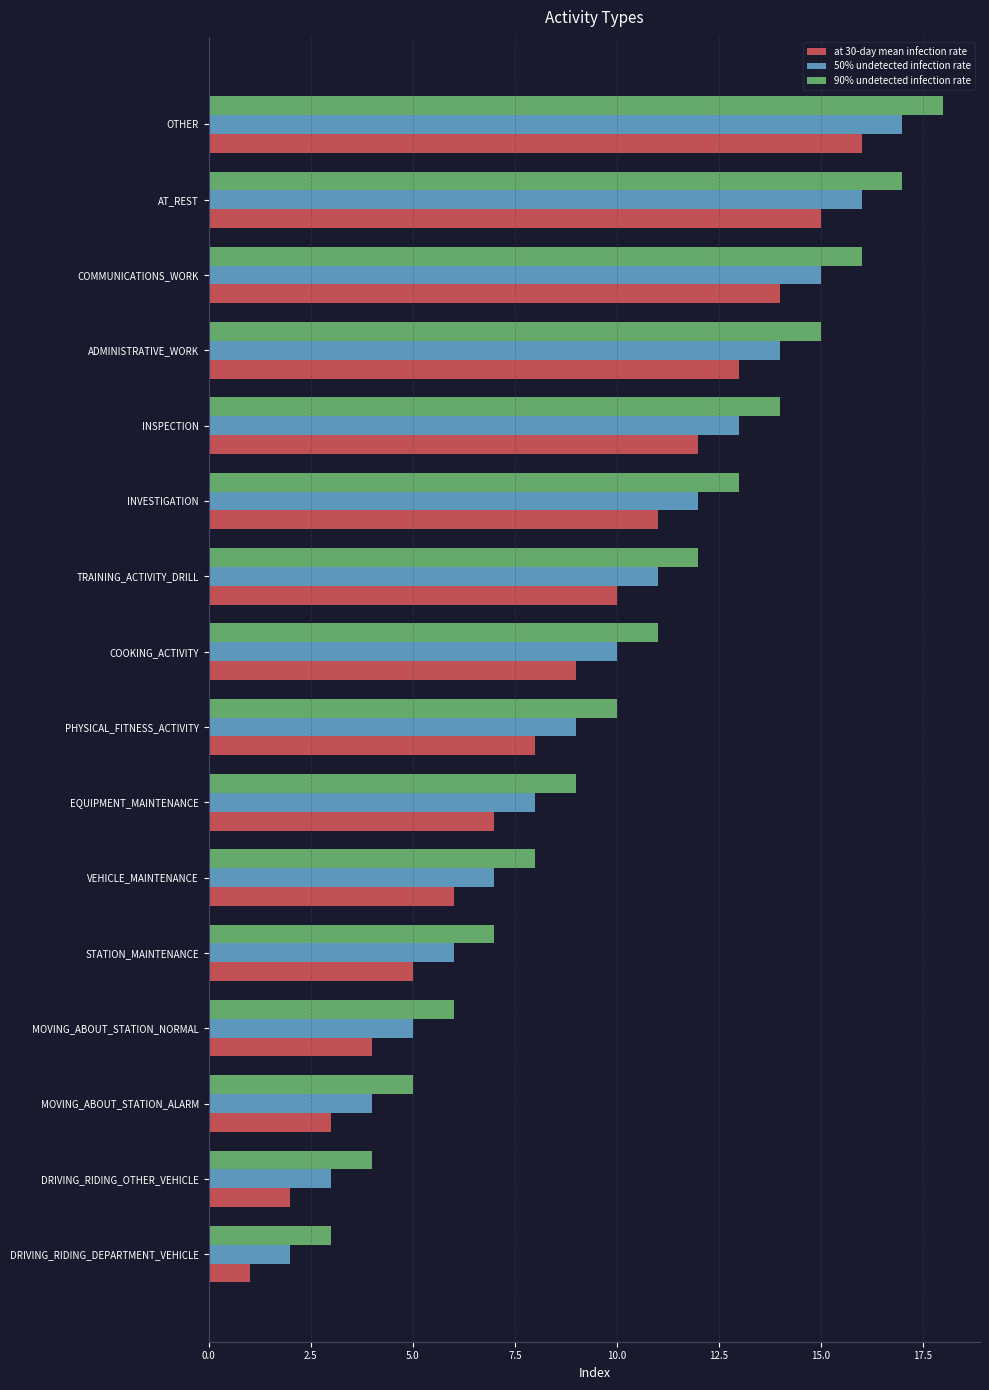

How many values in the at 30-day mean infection rate series are below 9?

8